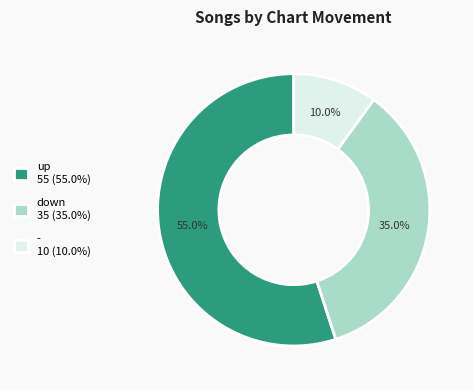

What portion of the pie excludes up?

45.0%